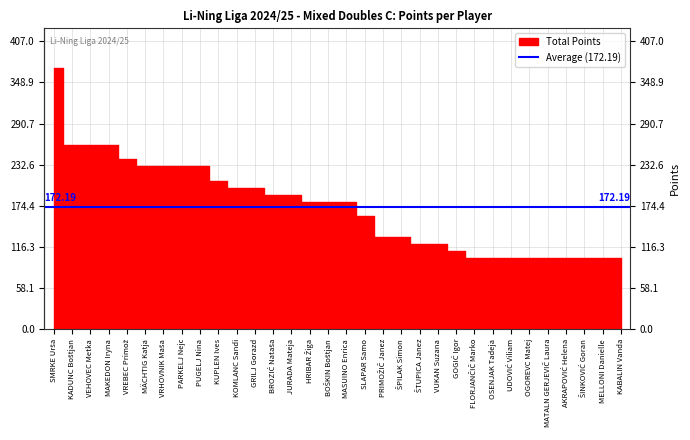

Is it true that Total Points equals 100.0 at MATALN GERJEVIČ Laura?

True